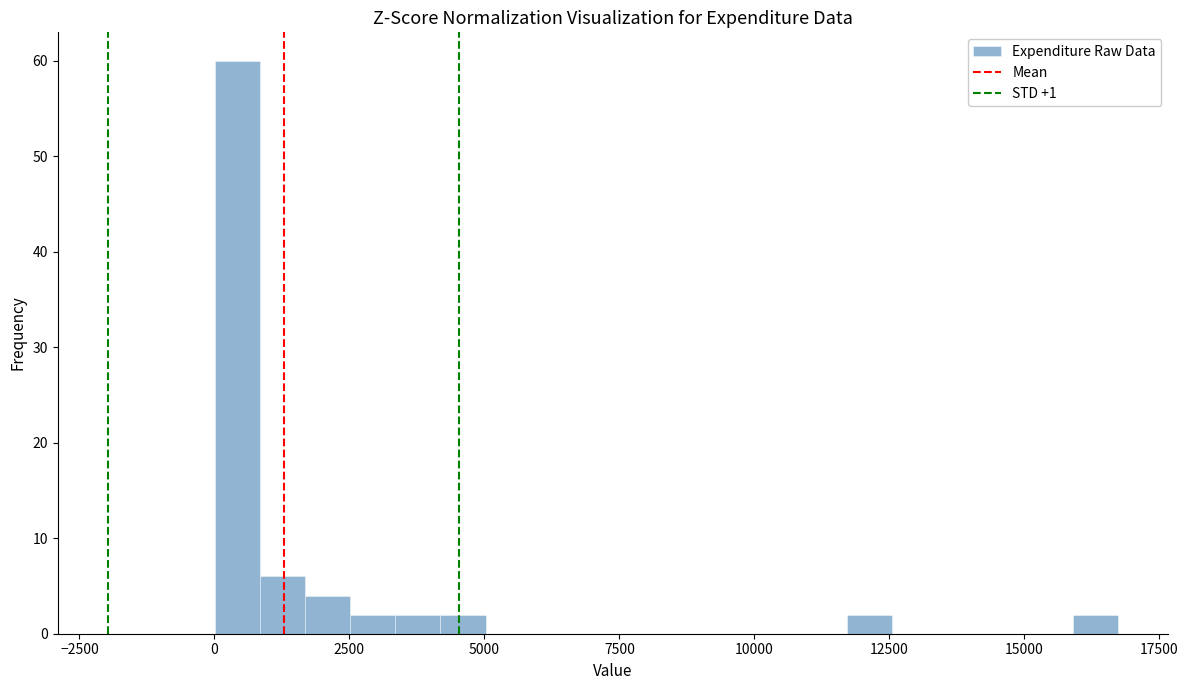

Read against the x-axis, roughly where is the centre of the tallest bar?

500